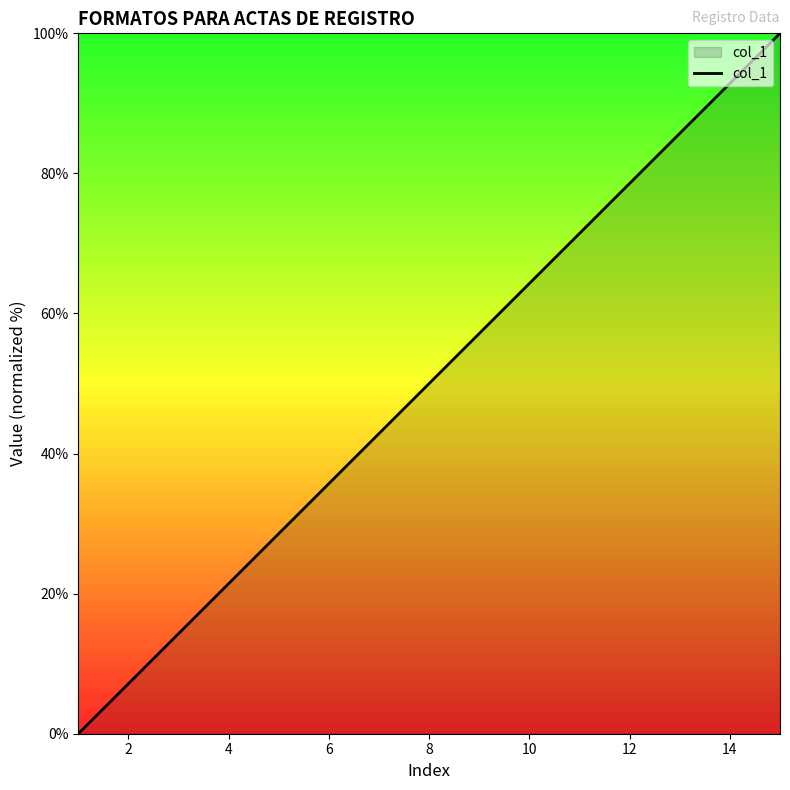

What is the greatest value displayed?

100.0